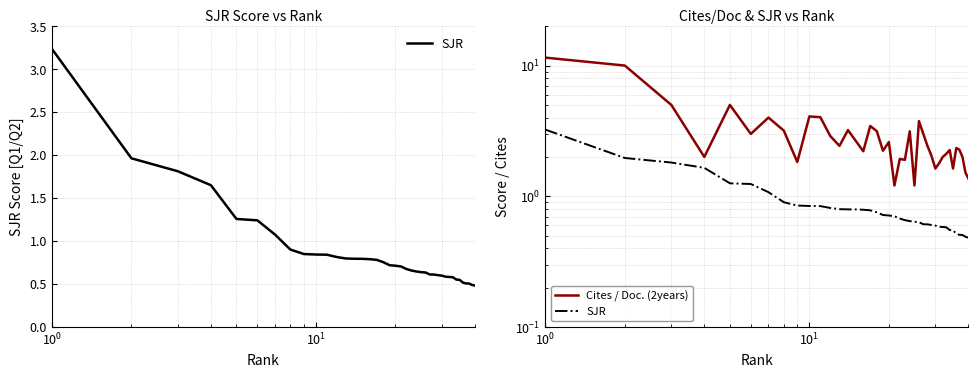

List the labels in order of value, smallest first.

40, 39, 38, 37, 36, 35, 34, 33, 32, 31, 30, 29, 28, 27, 26, 25, 24, 23, 22, 21, 20, 19, 18, 17, 16, 15, 14, 13, 12, 11, 10, 9, 8, 7, 6, 5, 4, 3, 2, 1